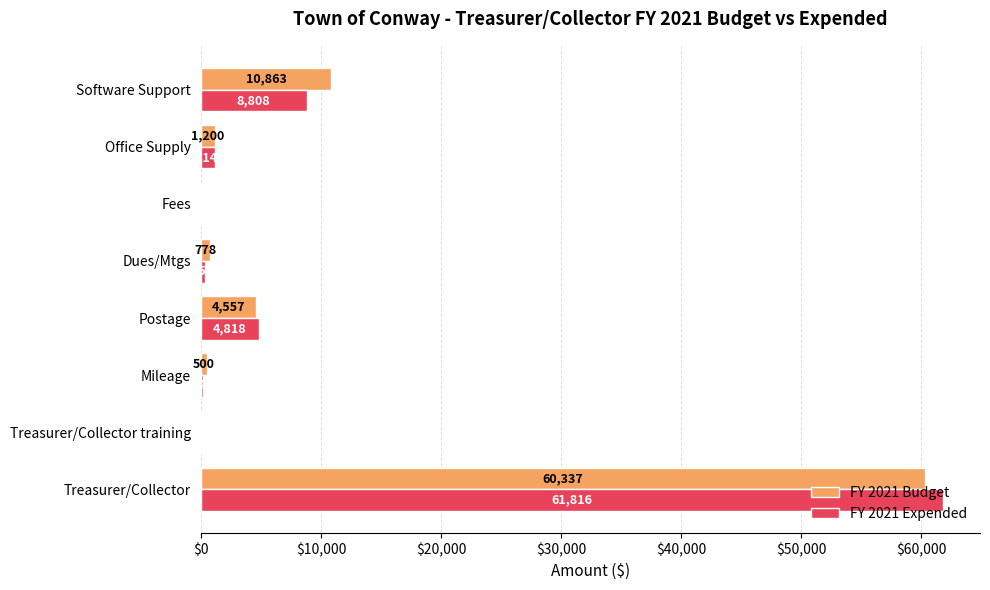

True or false: FY 2021 Budget has a value of 29728.0 at Treasurer/Collector training.

False